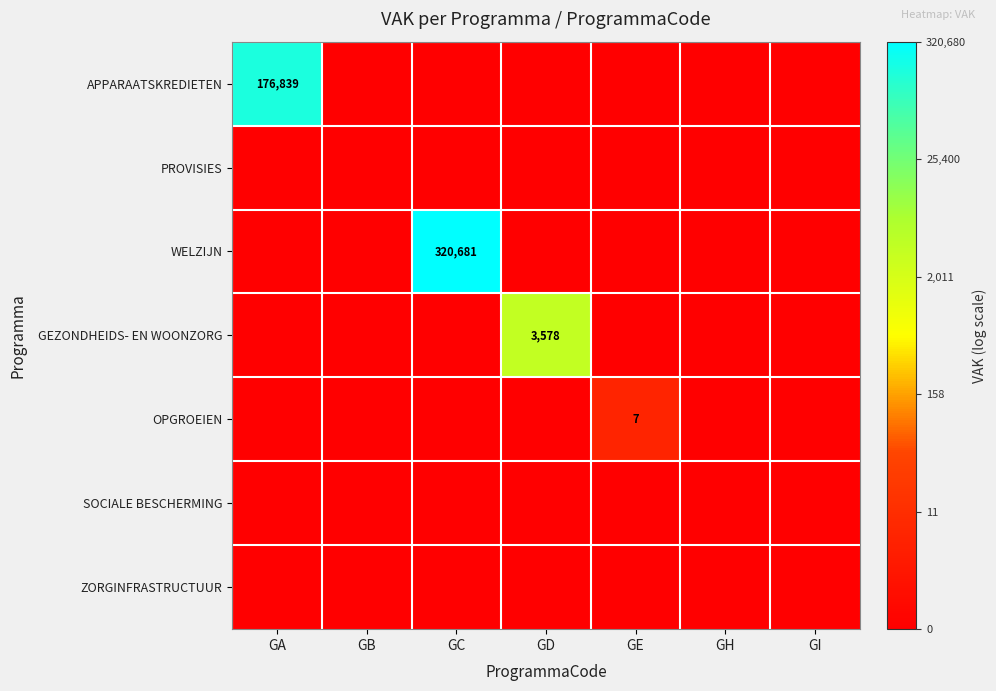

Is it true that OPGROEIEN equals 7 at GE?

True